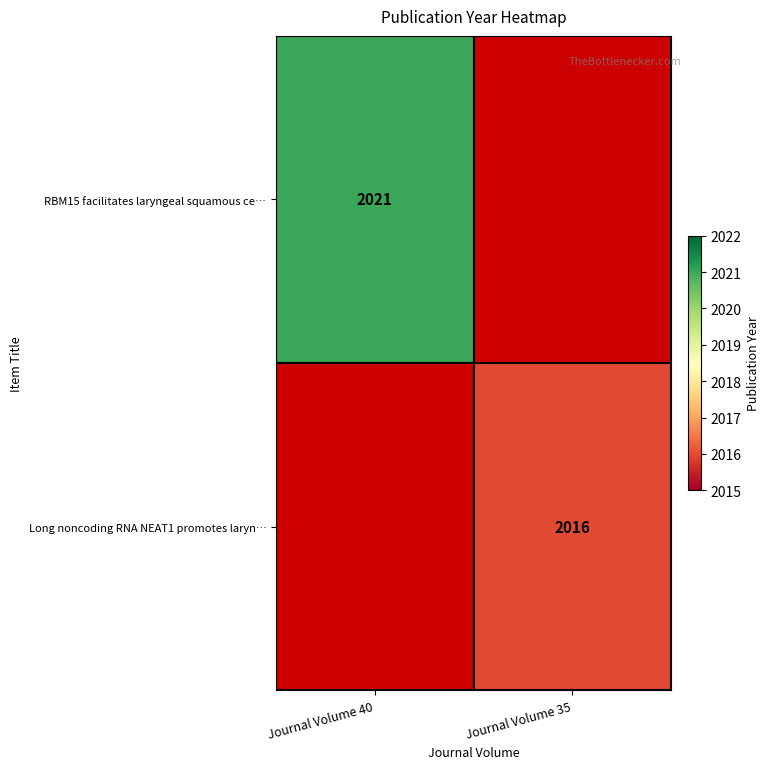

Is it true that RBM15 facilitates laryngeal squamous ce… equals 3211 at Journal Volume 40?

False